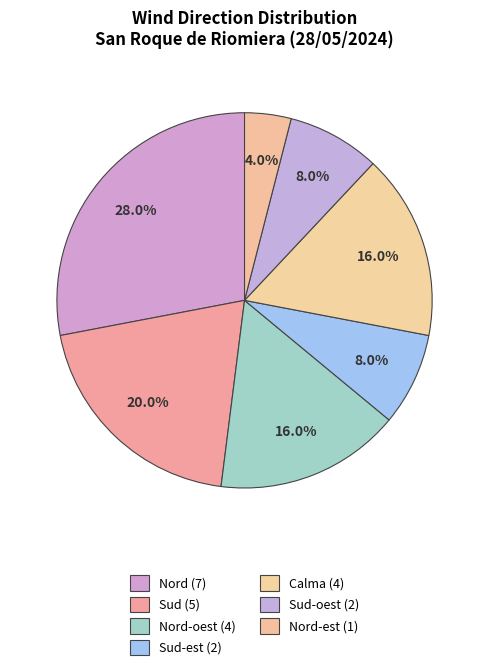

How many segments does this pie chart have?

7